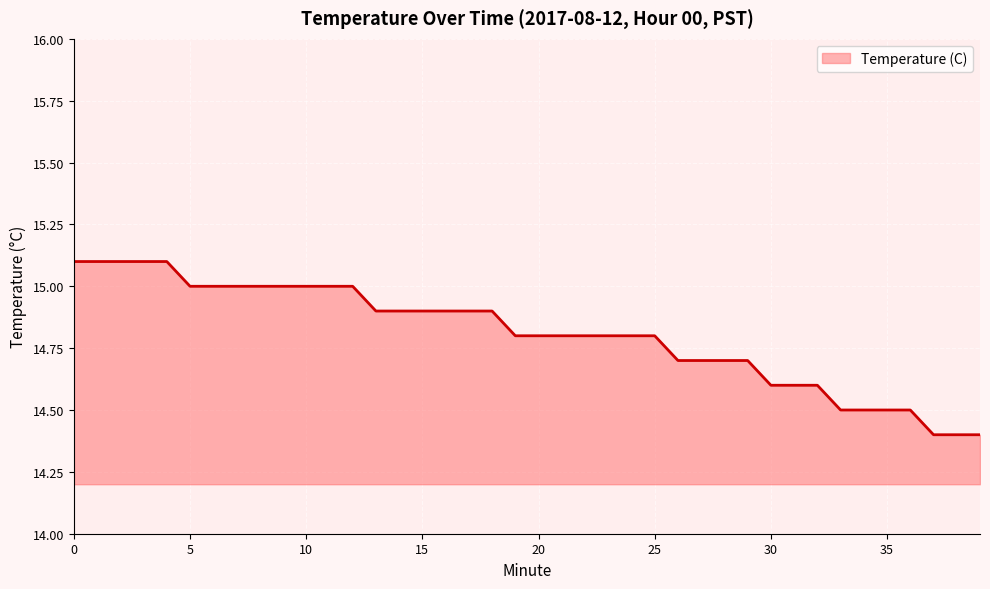

What is the average value?

14.8